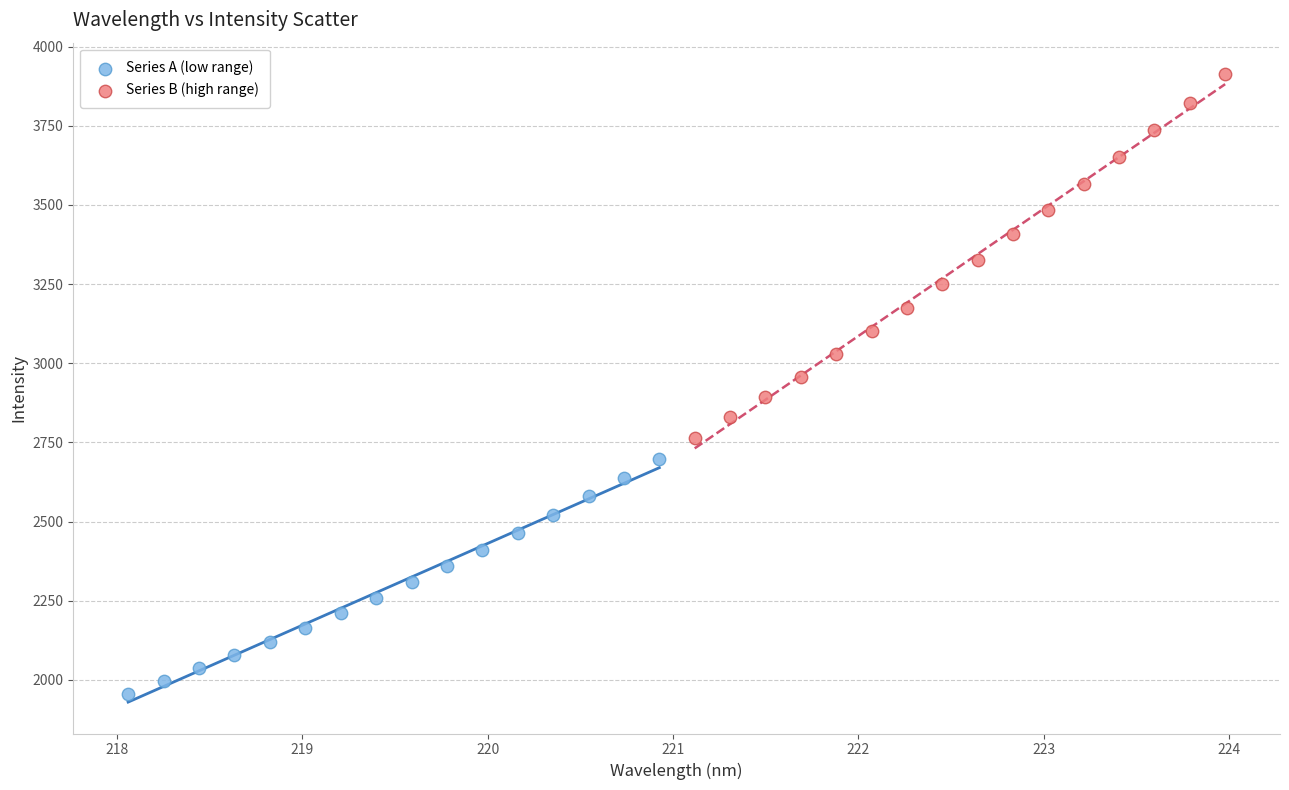

Which series reaches the maximum Y coordinate?

Series B (high range)